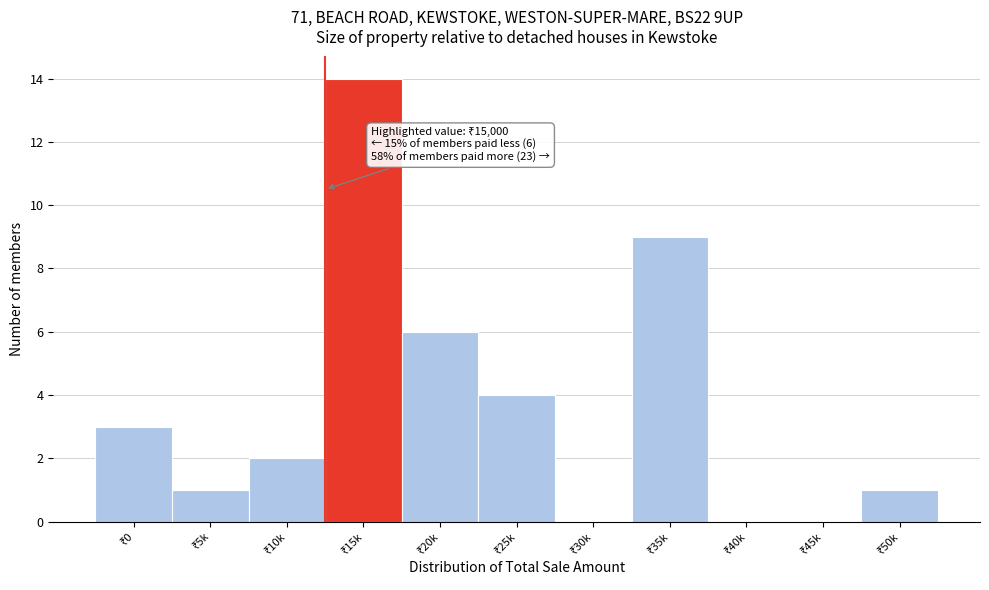

How many categories are shown in the chart?

11